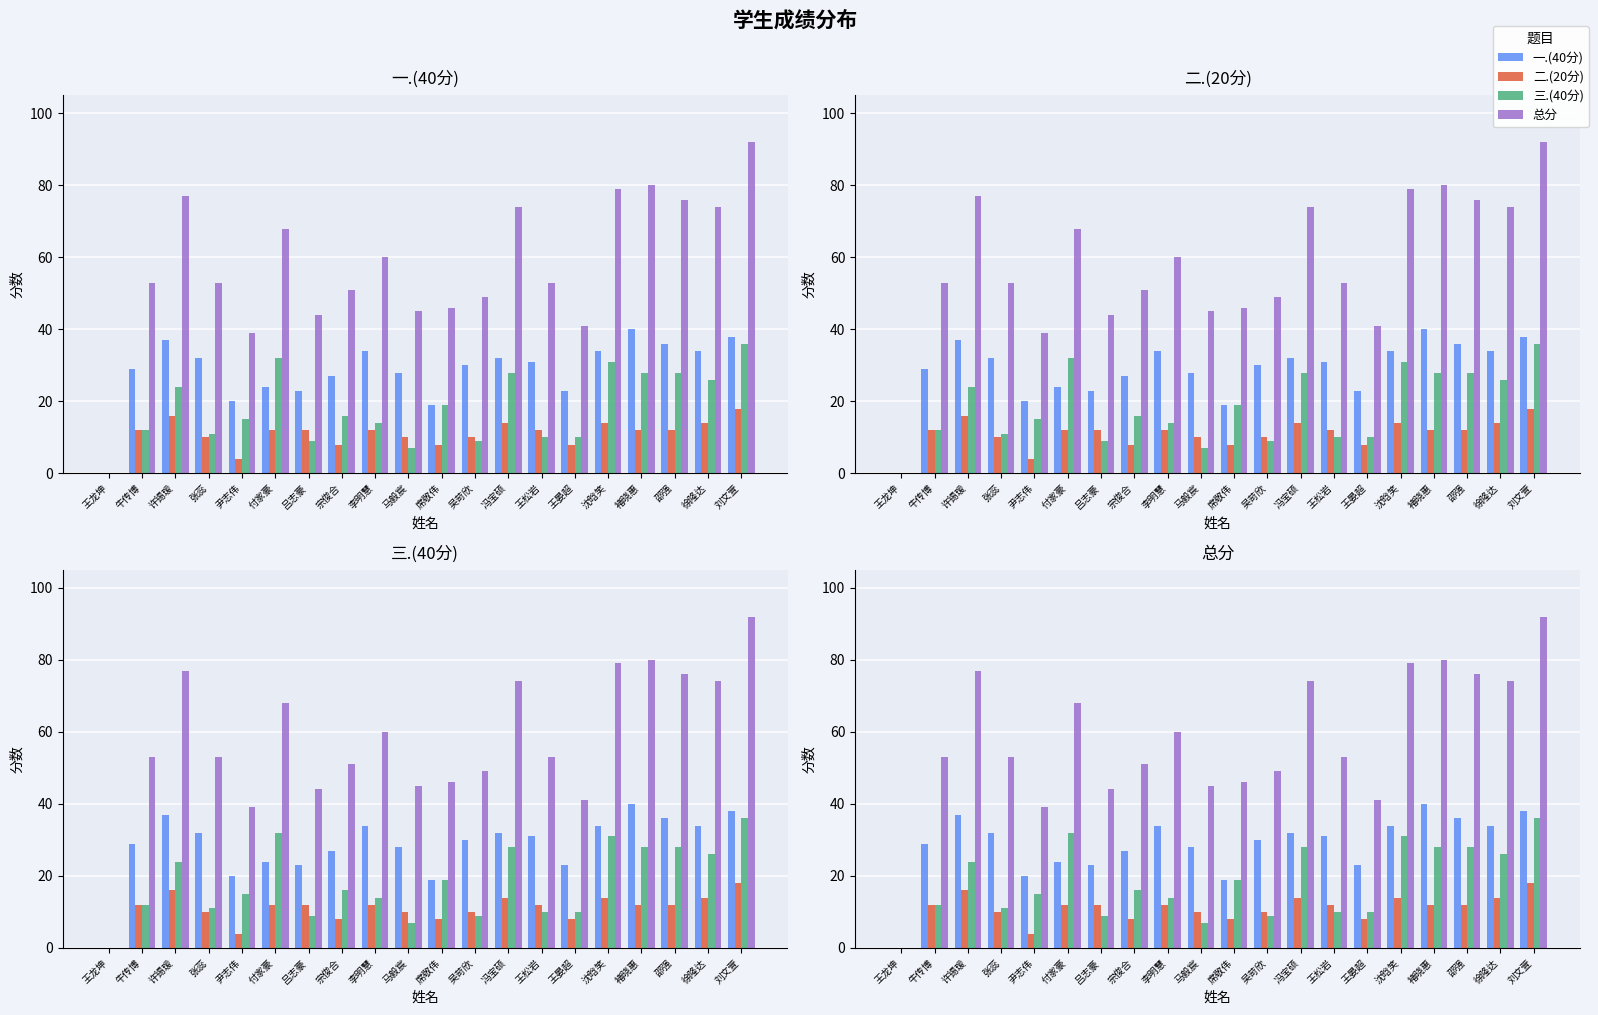

What is the value of the 三.(40分) bar at the 18th from the left?

28